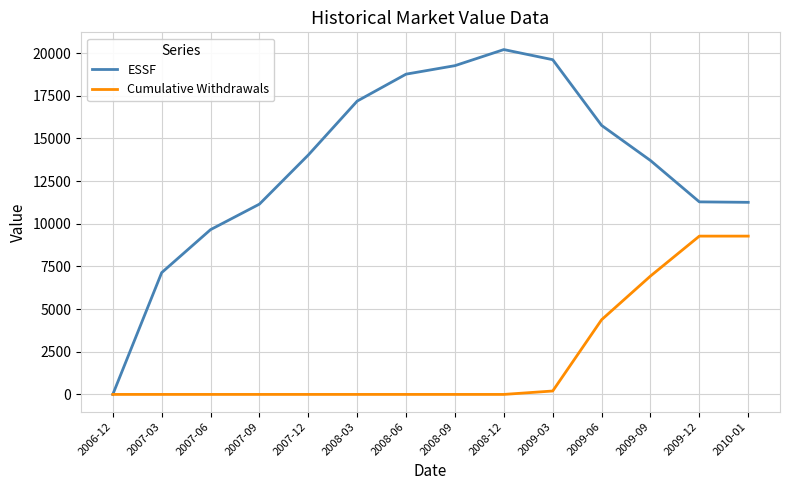

The value of ESSF at 2008-12 is 20210.7. True or false?

True